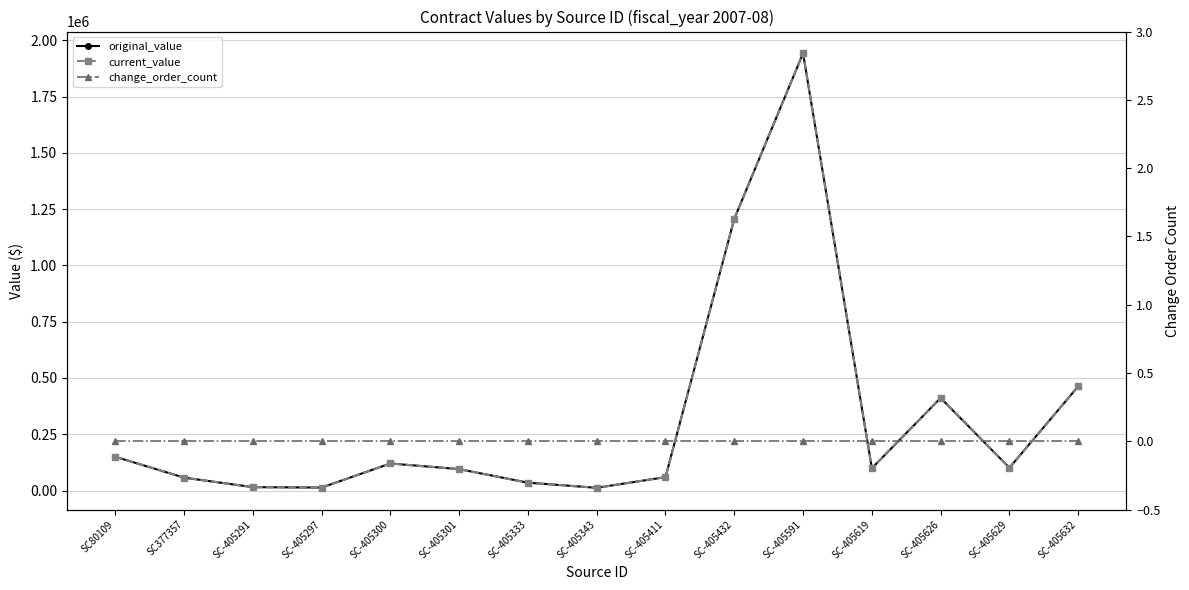

What is the greatest value displayed?

1942175